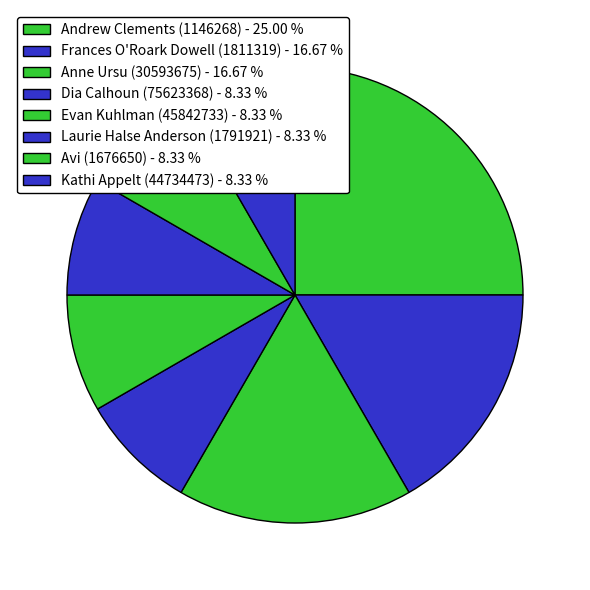

Count the number of slices in the pie.

8